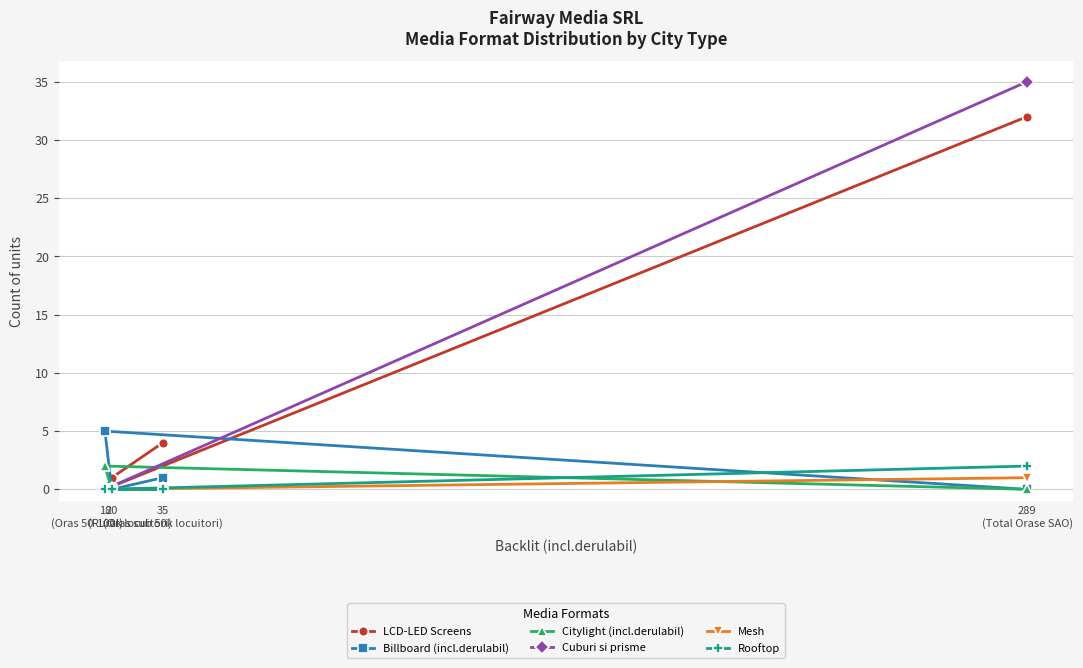

What is the greatest value displayed?

35